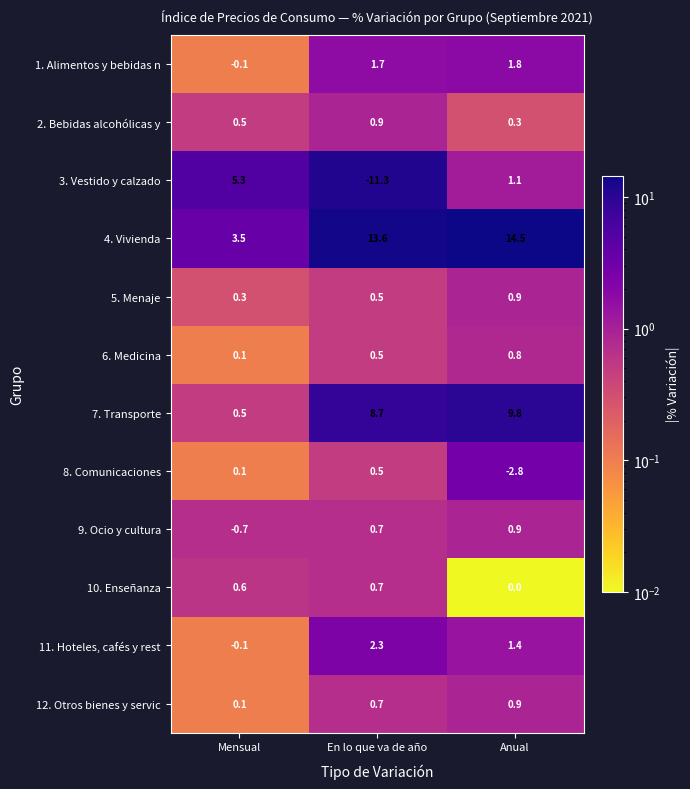

At which category is the sum across all series the highest?

Anual